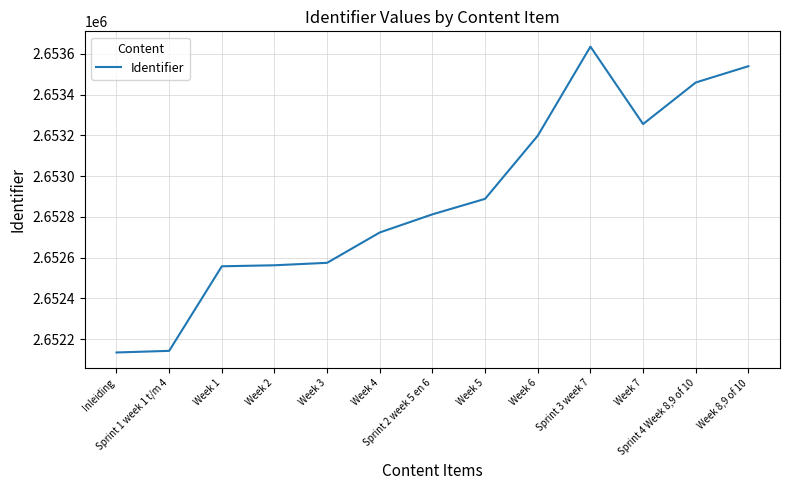

What is the greatest value displayed?

2653636